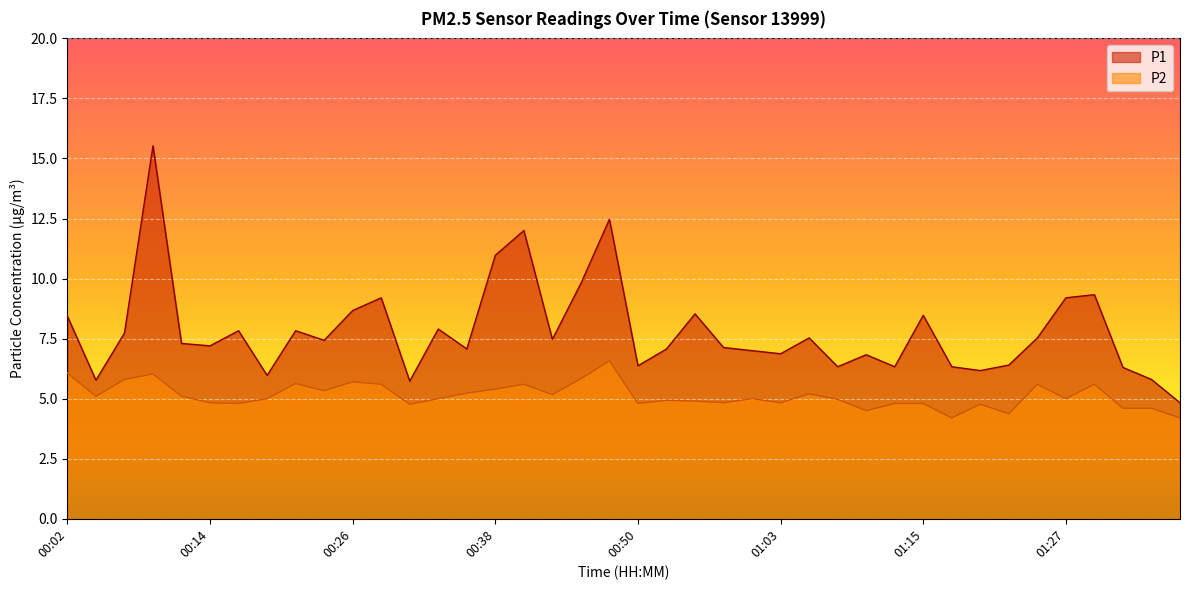

What is the average value of the P1 series?

7.8